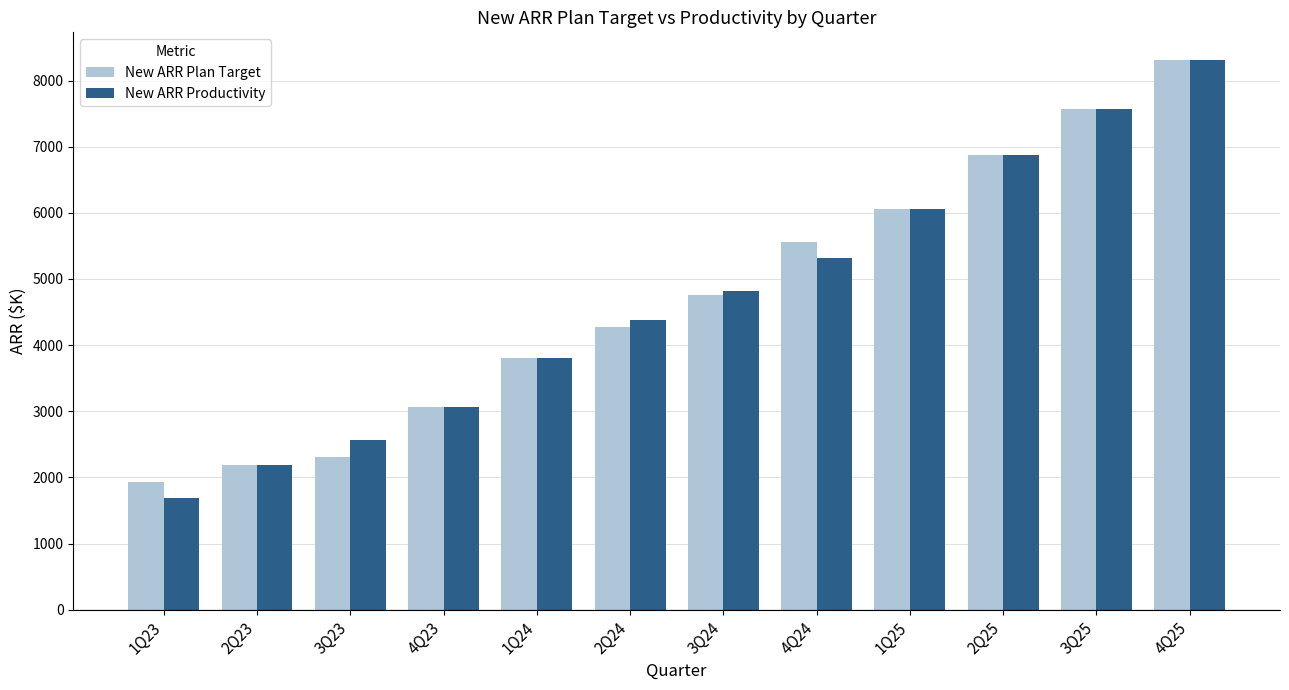

Reading right to left, list all the values displayed in this chart.

New ARR Plan Target: 8312.5	7562.5	6875.0	6062.5	5562.5	4762.5	4275.0	3812.5	3062.5	2312.5	2187.5	1937.5
New ARR Productivity: 8312.5	7562.5	6875.0	6062.5	5312.5	4812.5	4375.0	3812.5	3062.5	2562.5	2187.5	1687.5